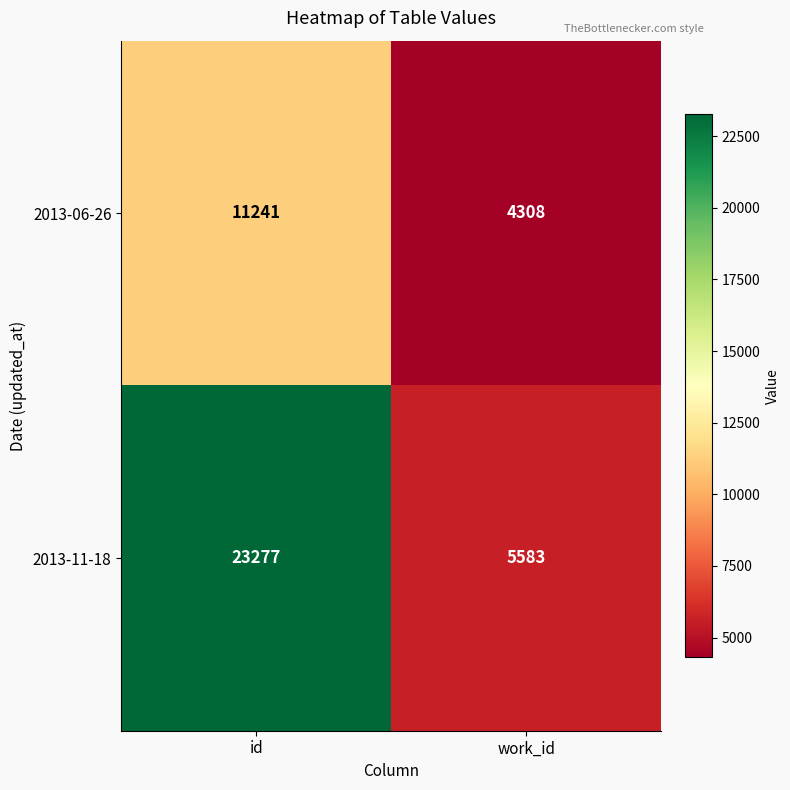

Is it true that 2013-06-26 equals 4308 at work_id?

True